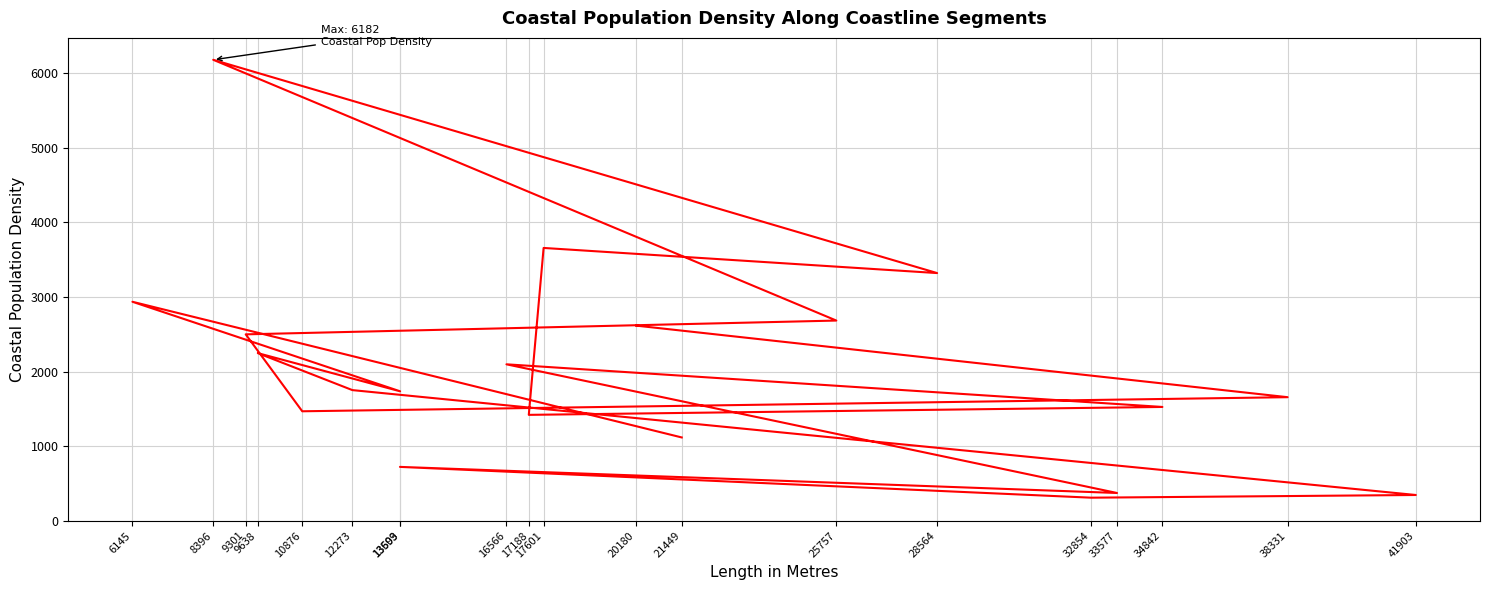

Does the chart have visible grid lines?

Yes